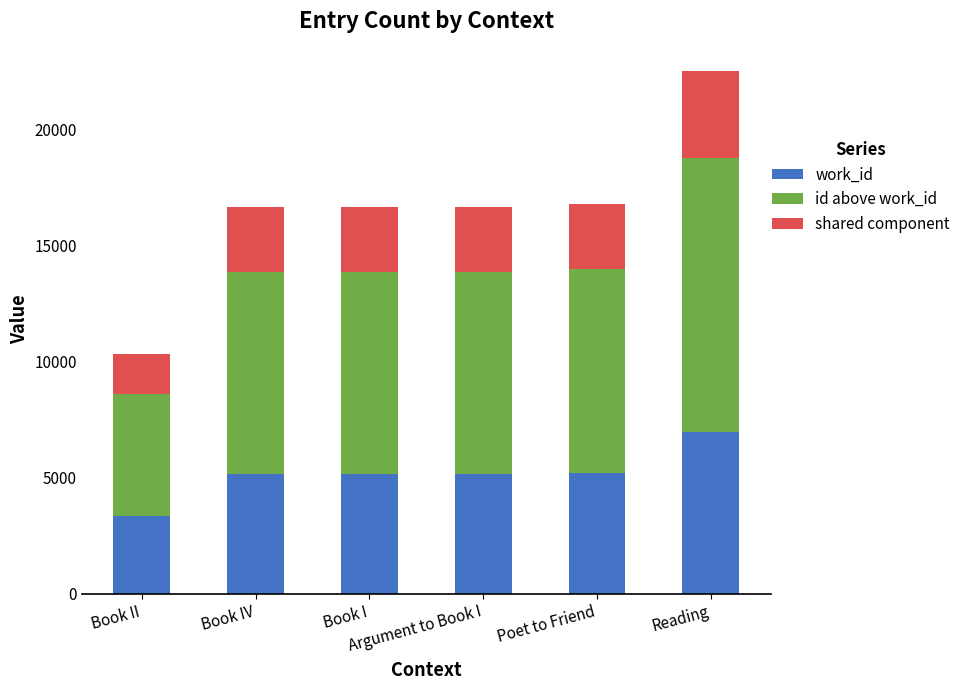

What is the average value of the work_id series?

5170